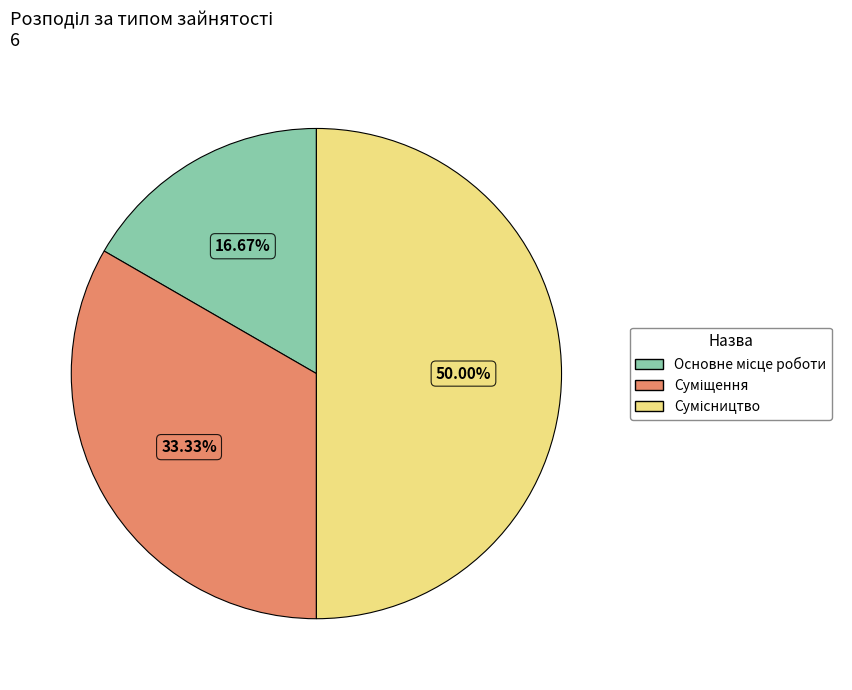

How many slices are in this pie chart?

3